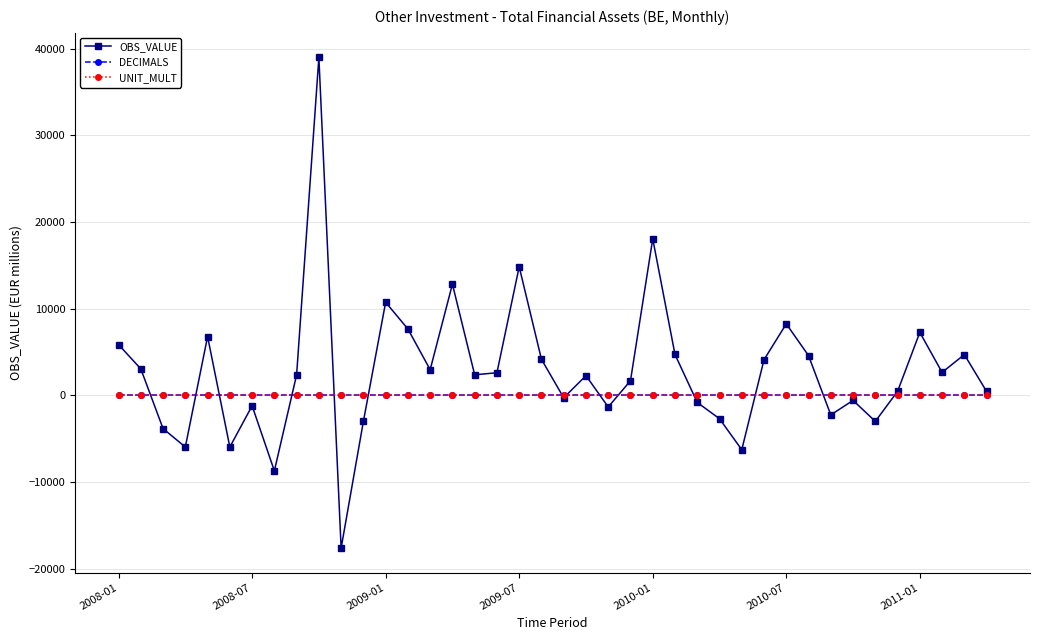

Which series has the largest range (max minus min)?

OBS_VALUE